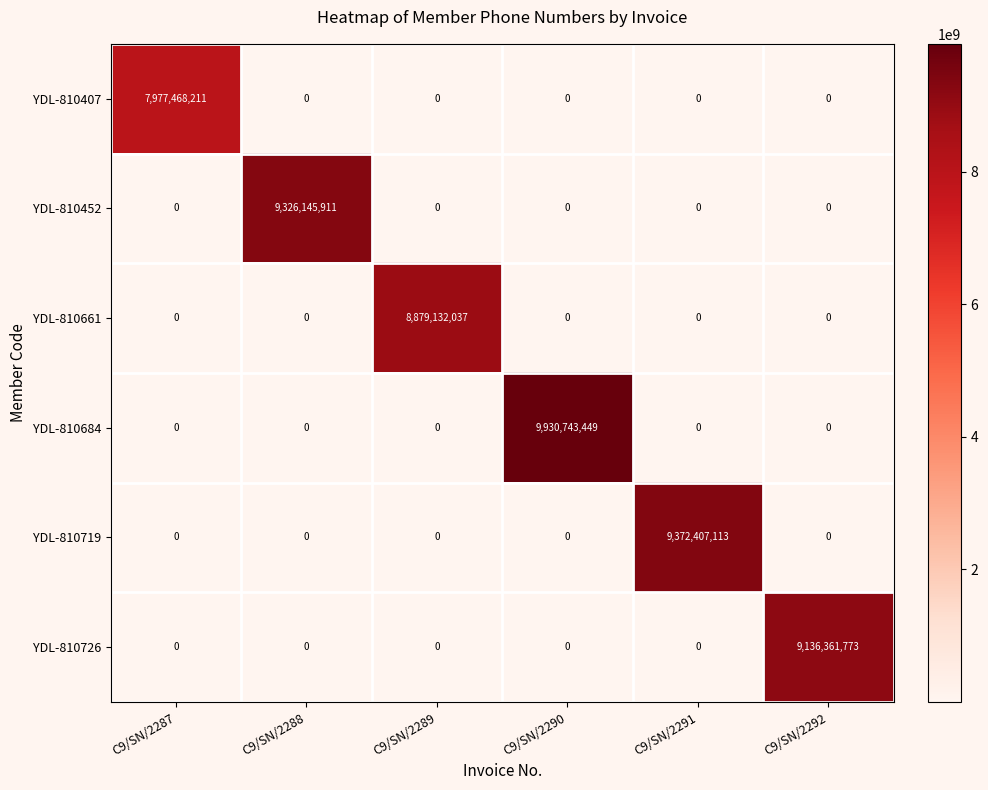

The YDL-810719 series shows -4592278569 at C9/SN/2287. True or false?

False